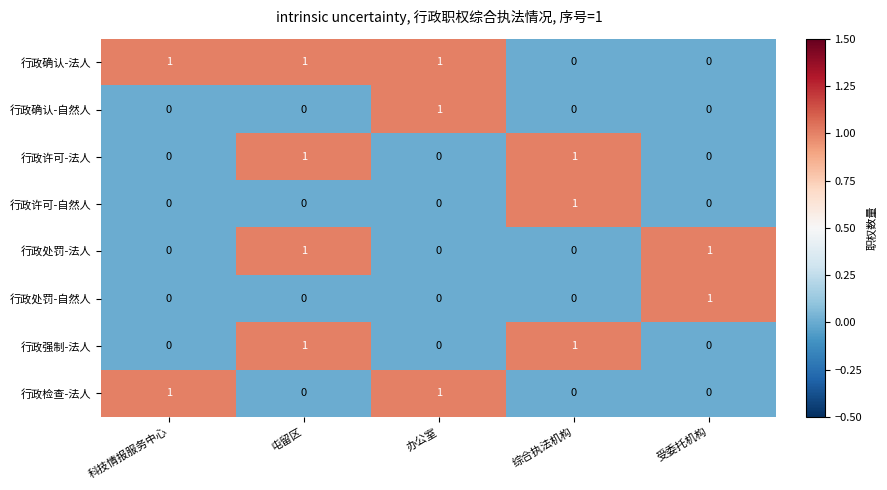

What is the total value across all series at 受委托机构?

2